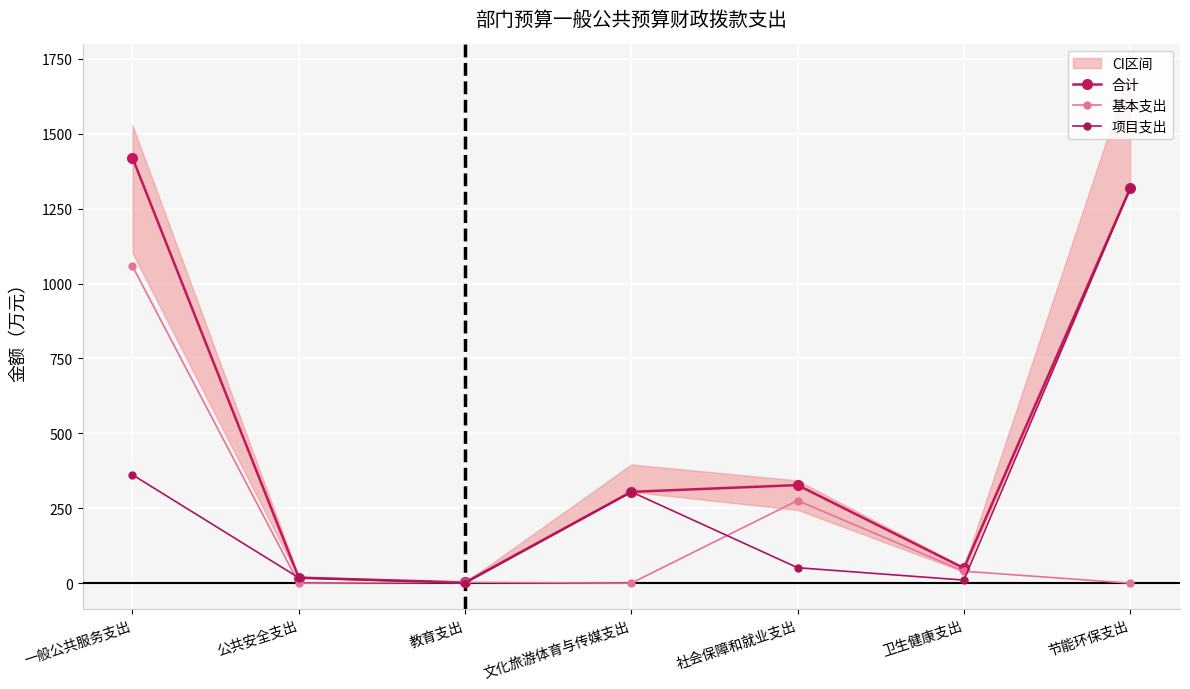

At which category does 合计 reach its first local valley?

教育支出